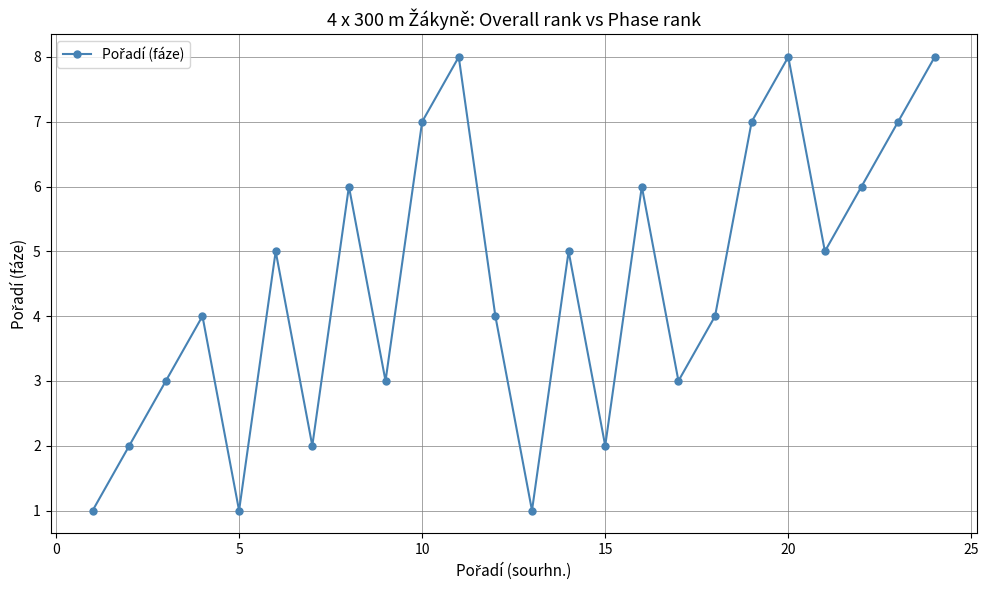

How many points are lower than both their immediate neighbors (excluding endpoints)?

7